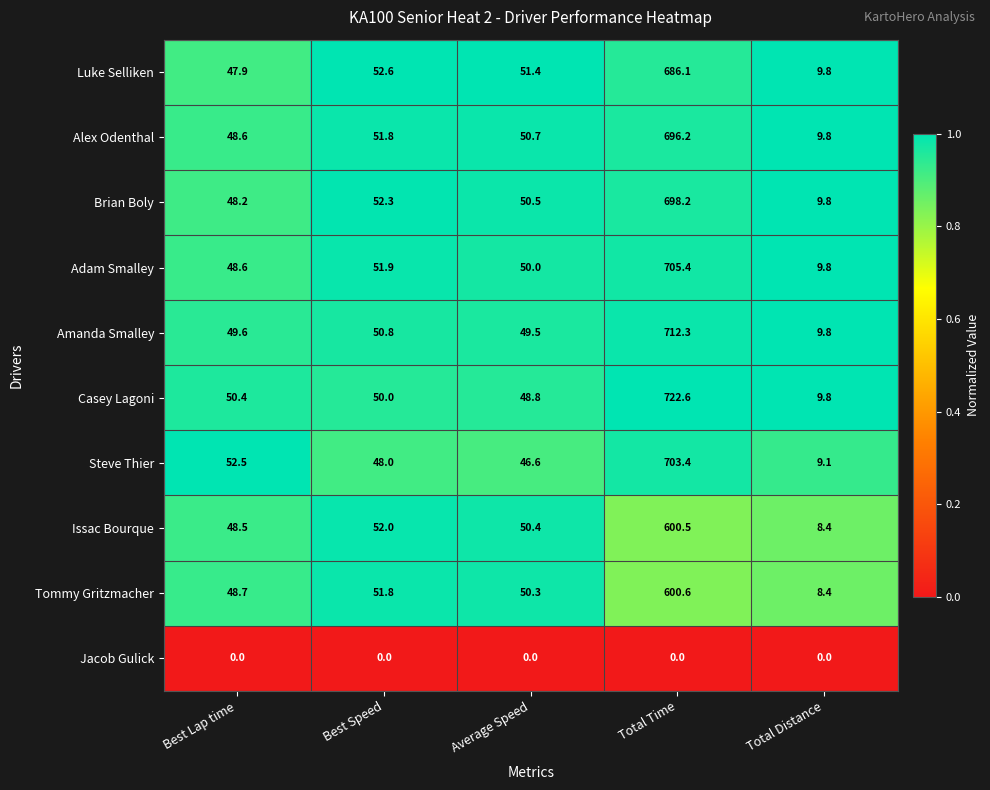

List the series in order of their peak value, lowest first.

Jacob Gulick, Issac Bourque, Tommy Gritzmacher, Luke Selliken, Alex Odenthal, Brian Boly, Steve Thier, Adam Smalley, Amanda Smalley, Casey Lagoni